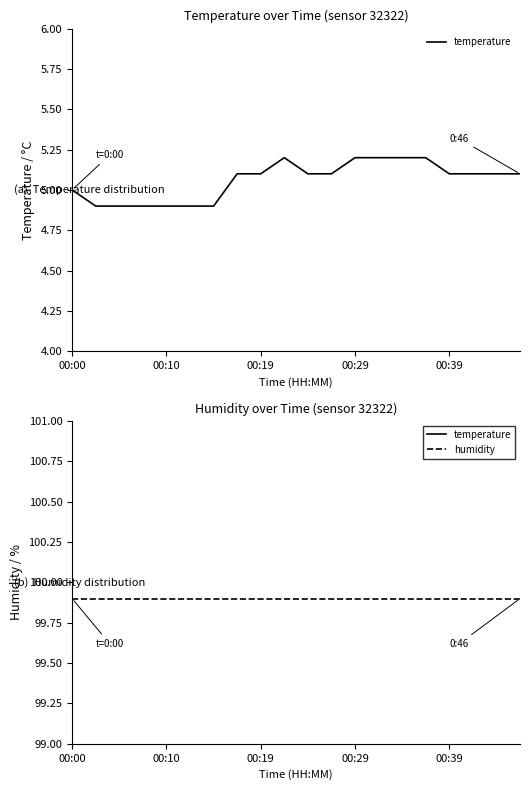

True or false: temperature and humidity intersect in this chart.

False